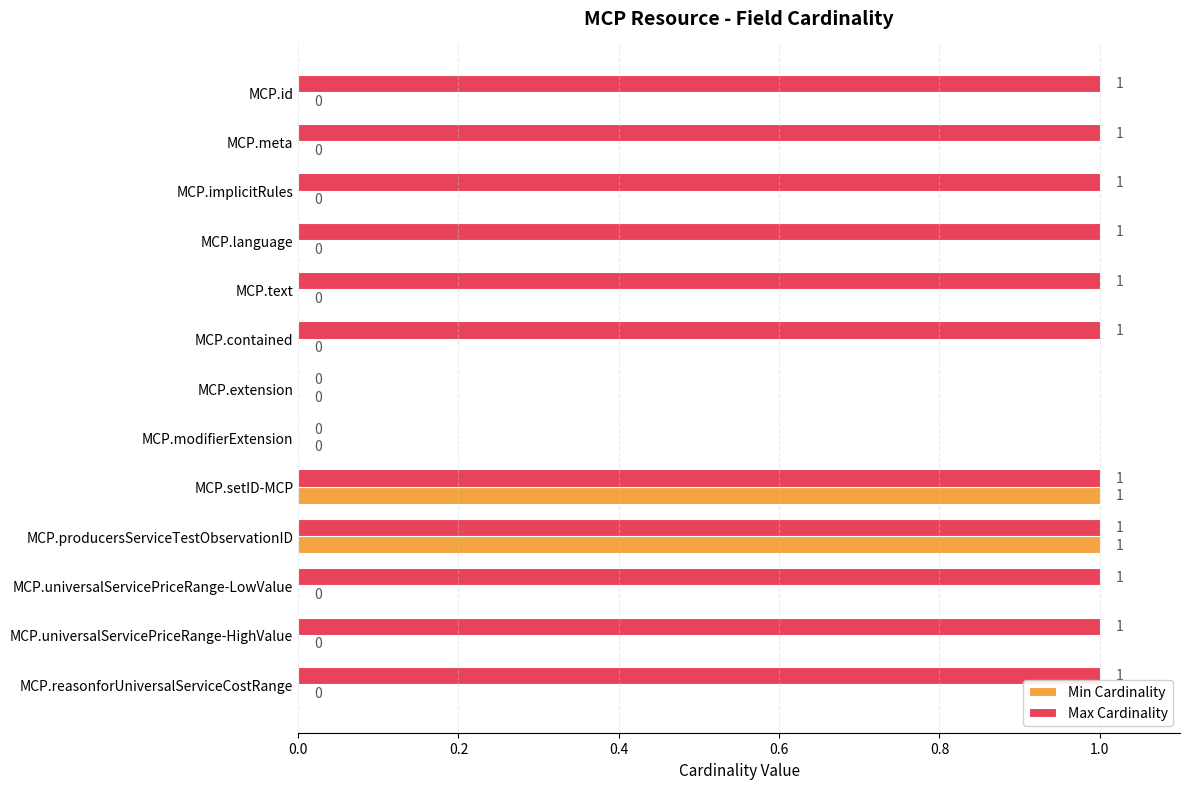

What is the maximum value for Min Cardinality?

1